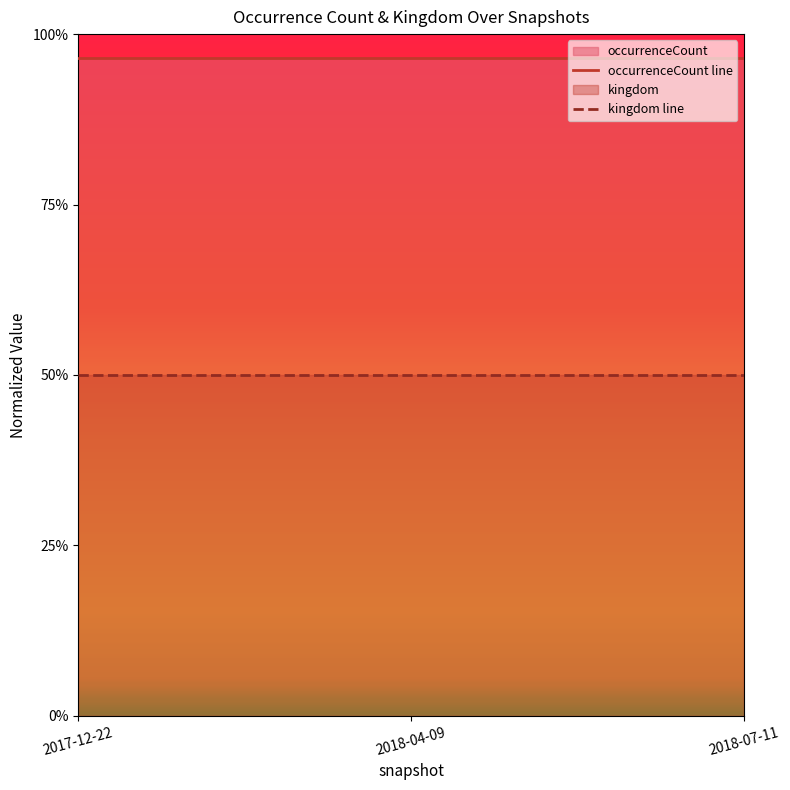

What is the label of the 2nd point from the right?

2018-04-09